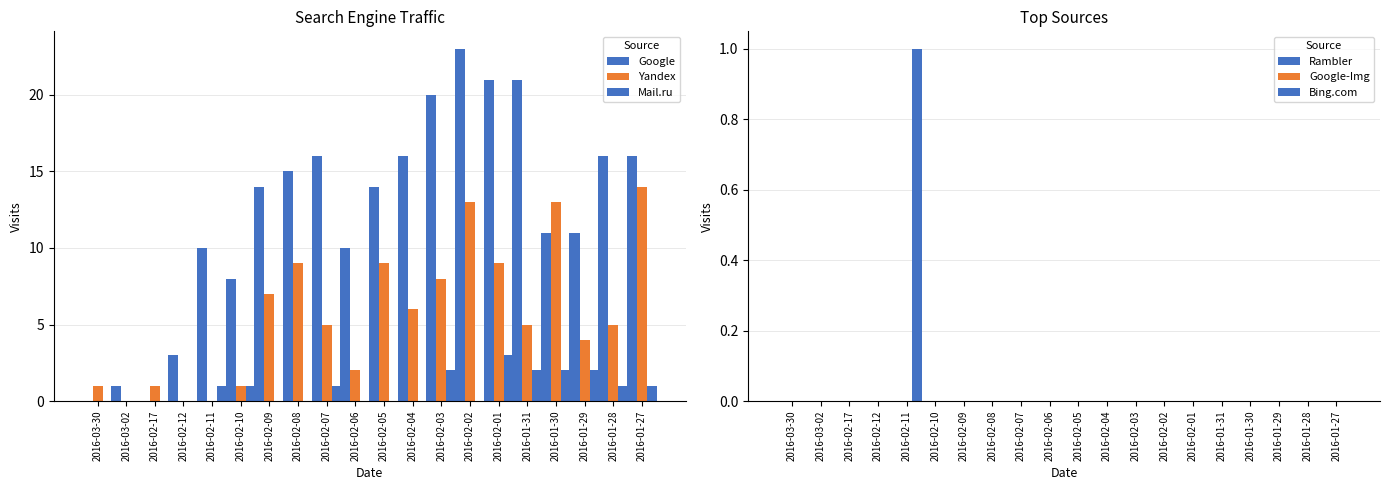

What are all the series names shown in the legend?

Google, Yandex, Mail.ru, Rambler, Google-Img, Bing.com